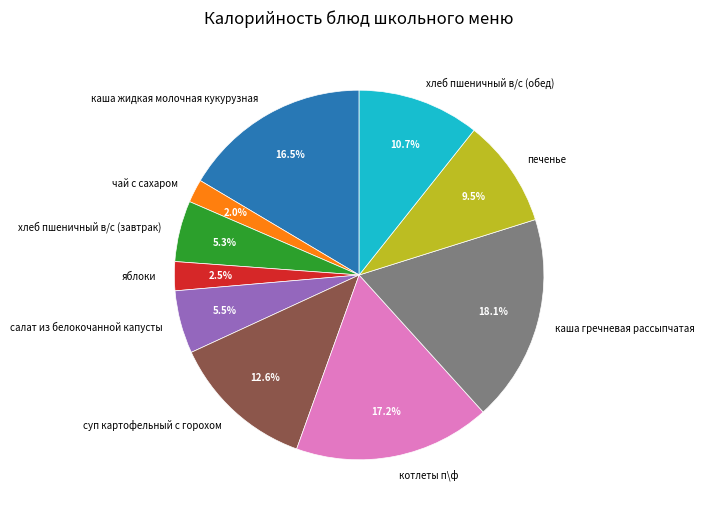

What is the largest slice in the pie chart?

каша гречневая рассыпчатая